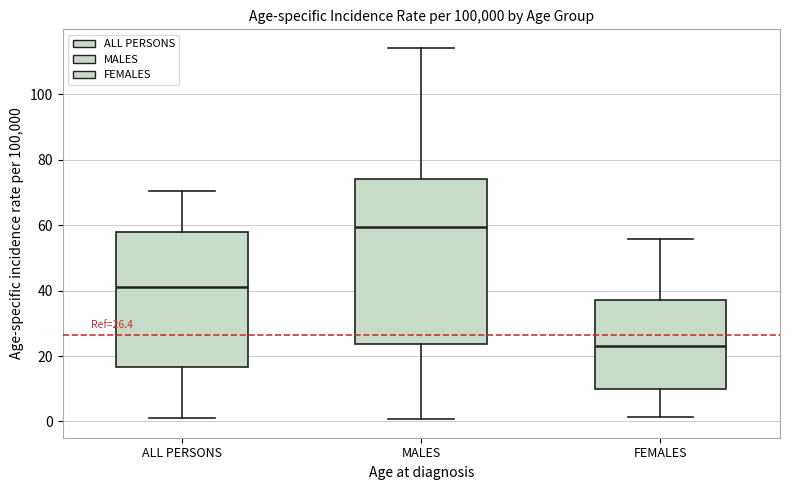

Which box is the tallest, from its lower edge to its upper edge?

MALES